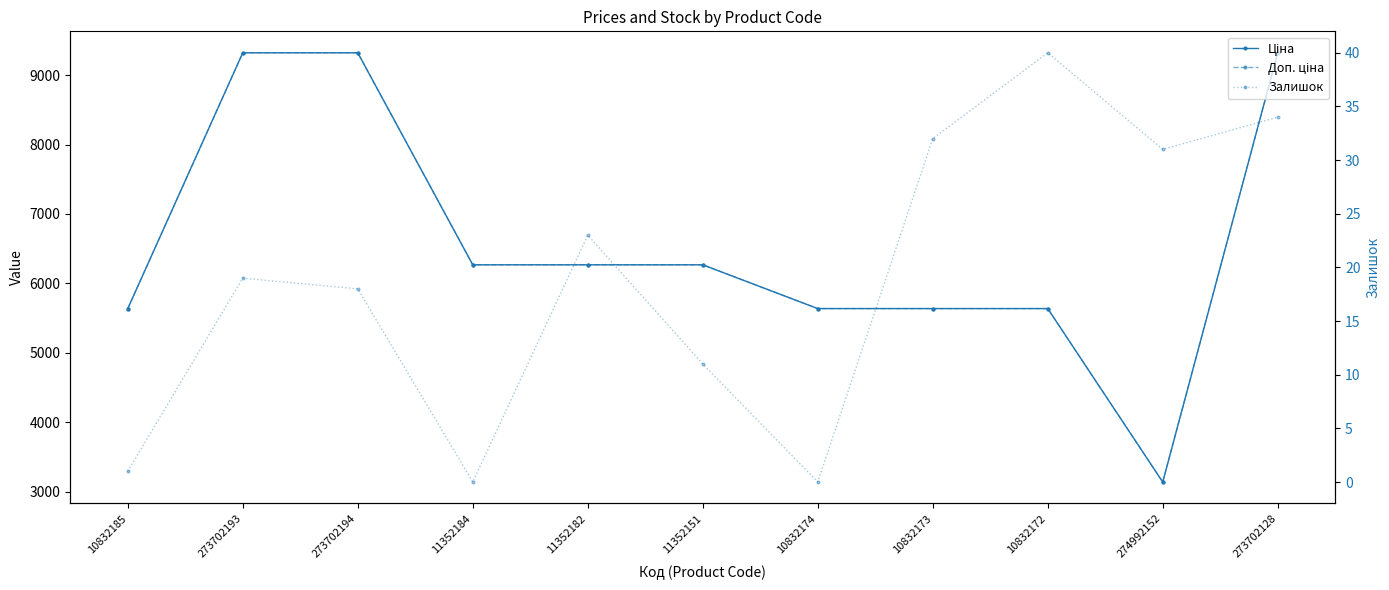

The Залишок series shows 8.8 at 273702194. True or false?

False